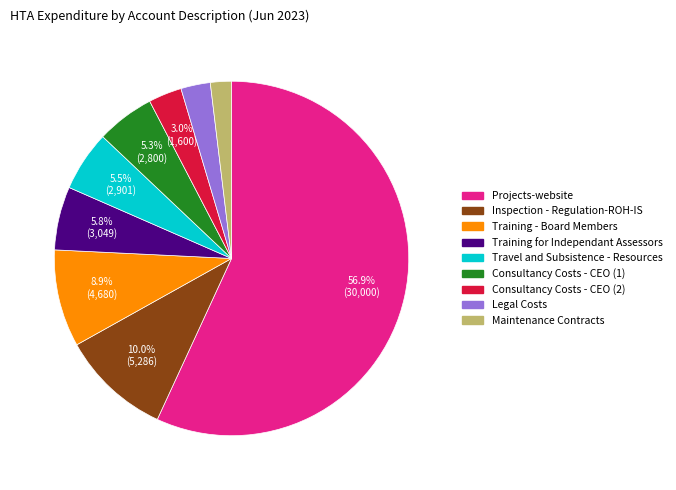

What portion of the pie excludes Travel and Subsistence - Resources?

94.5%